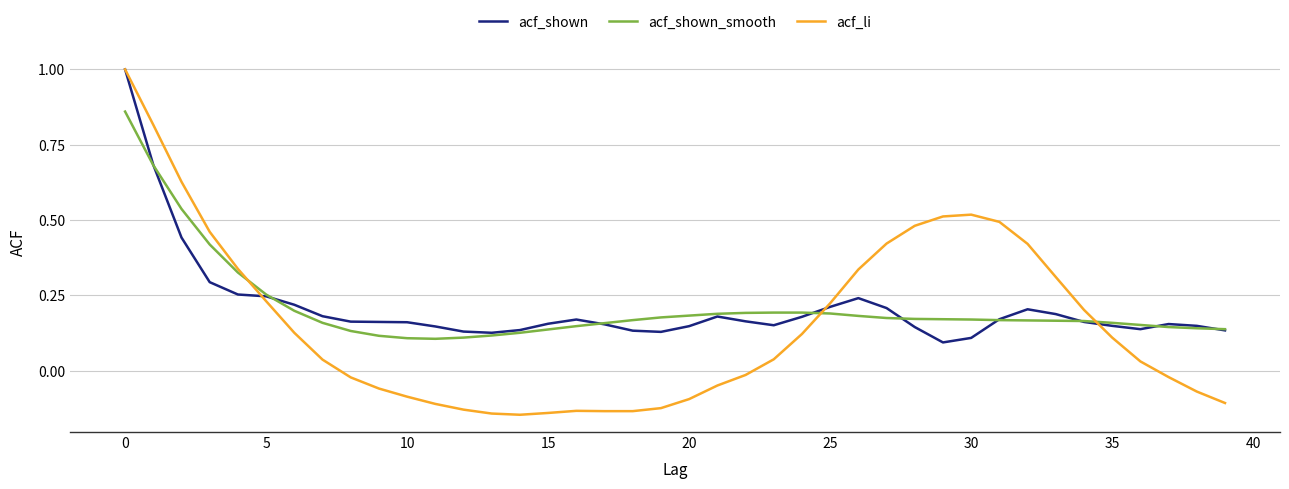

What is the maximum value shown in the chart?

1.0